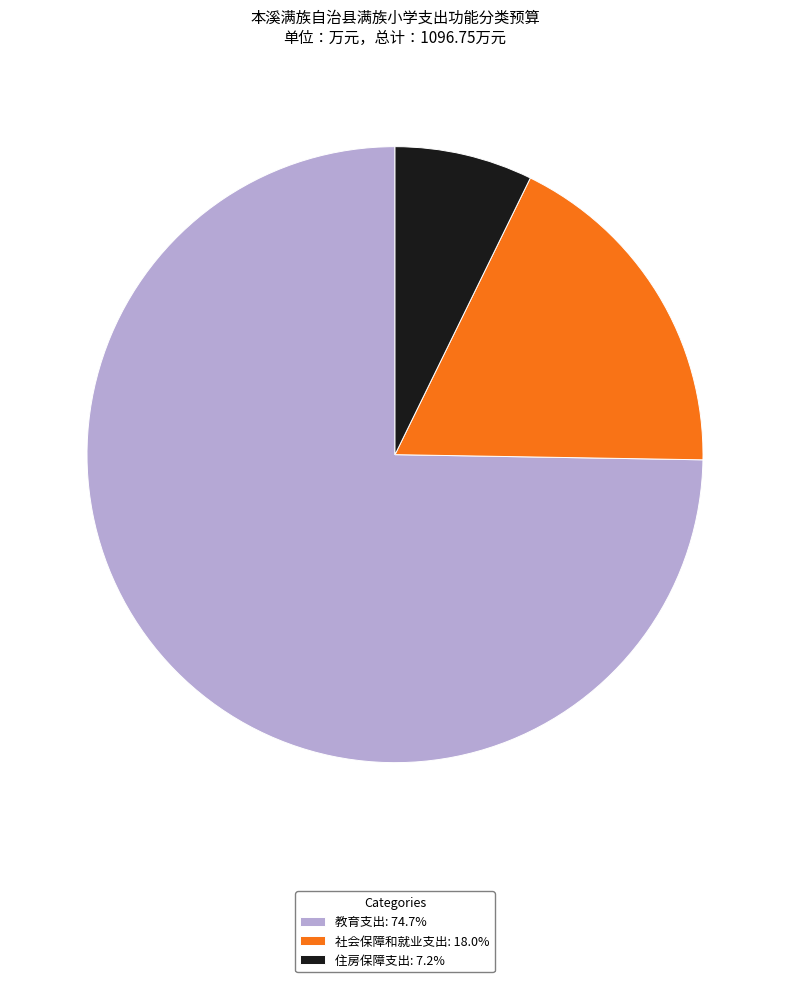

How many segments does this pie chart have?

3